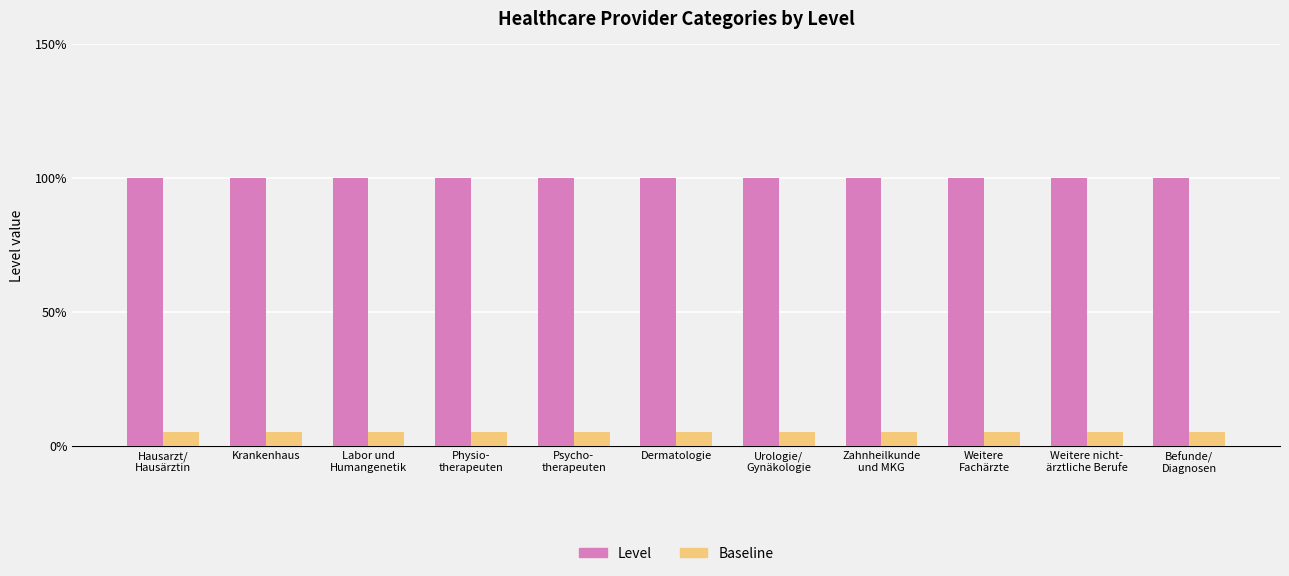

What are all the series names shown in the legend?

Level, Baseline